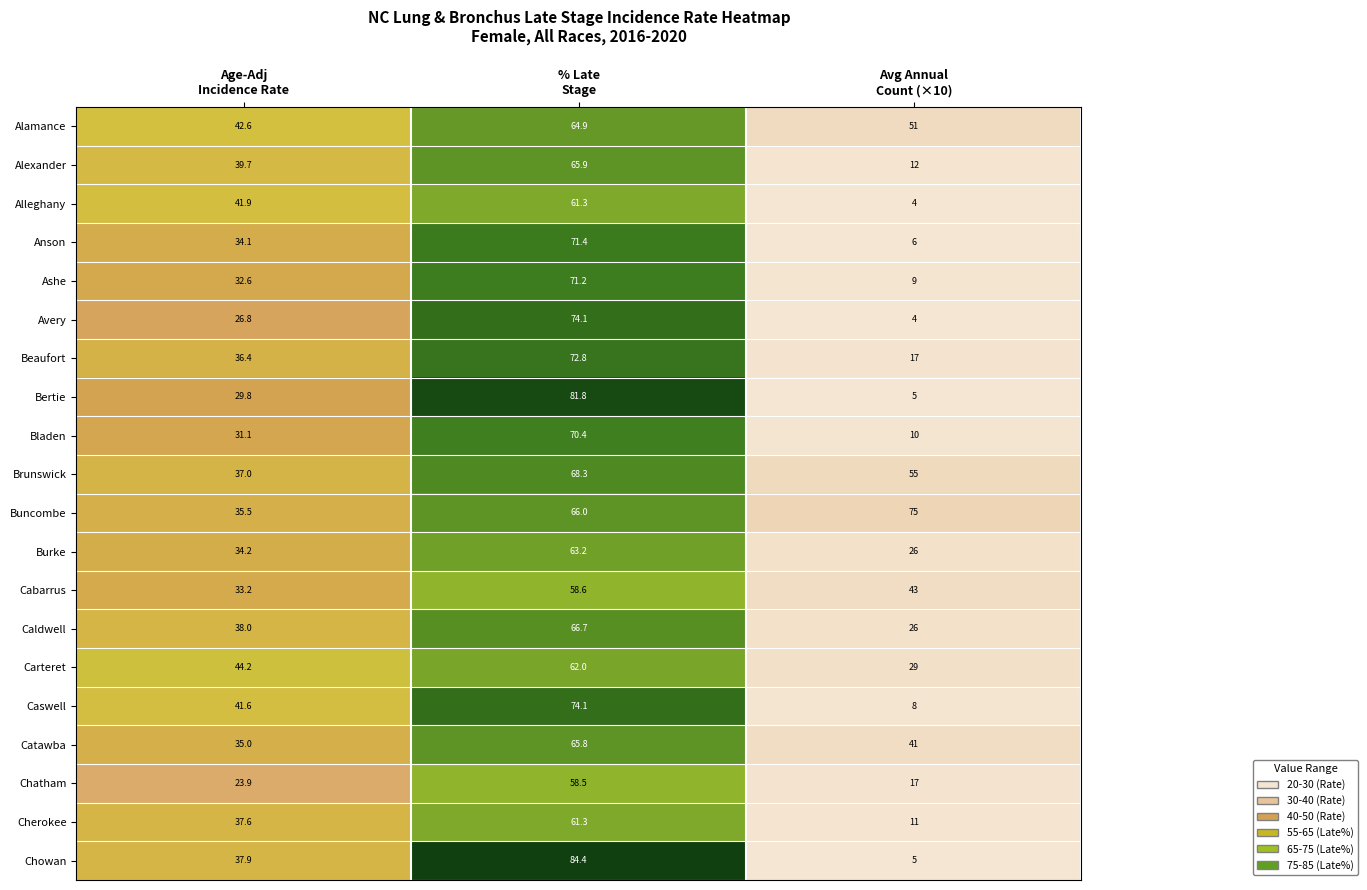

At how many categories does at least one series exceed 18?

3